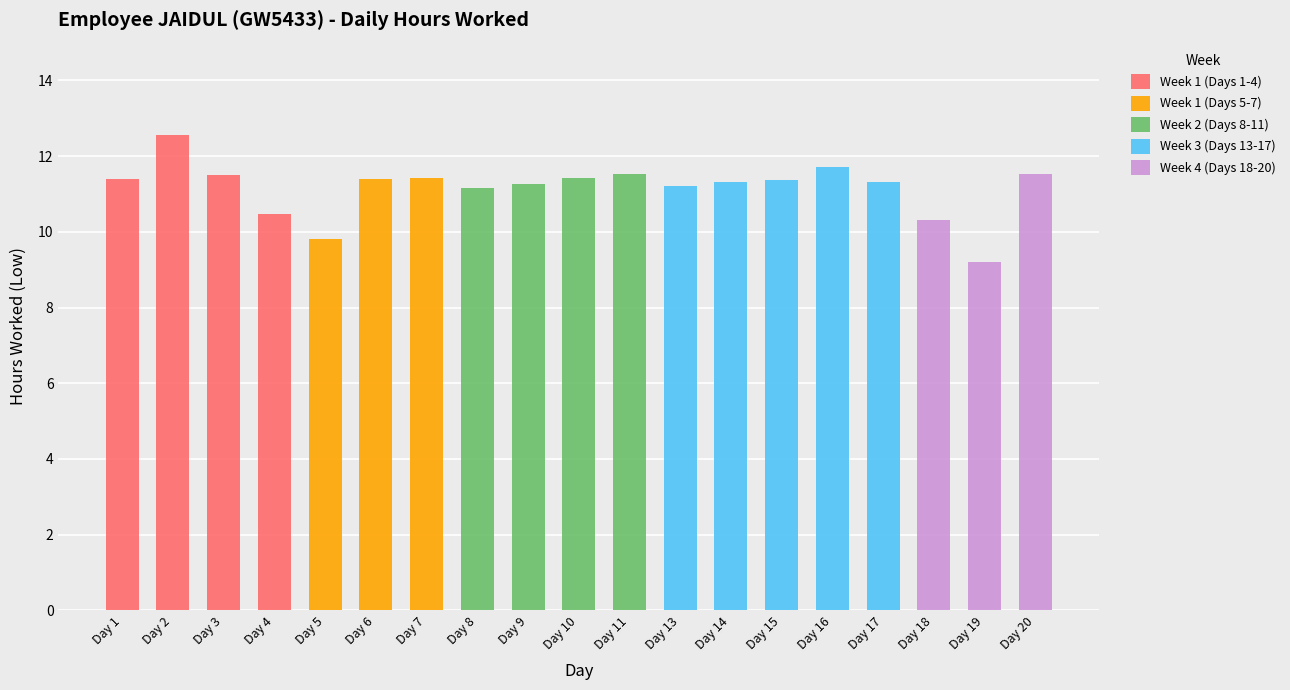

What is the sum of all Week 1 (Days 1-4) values?

45.9